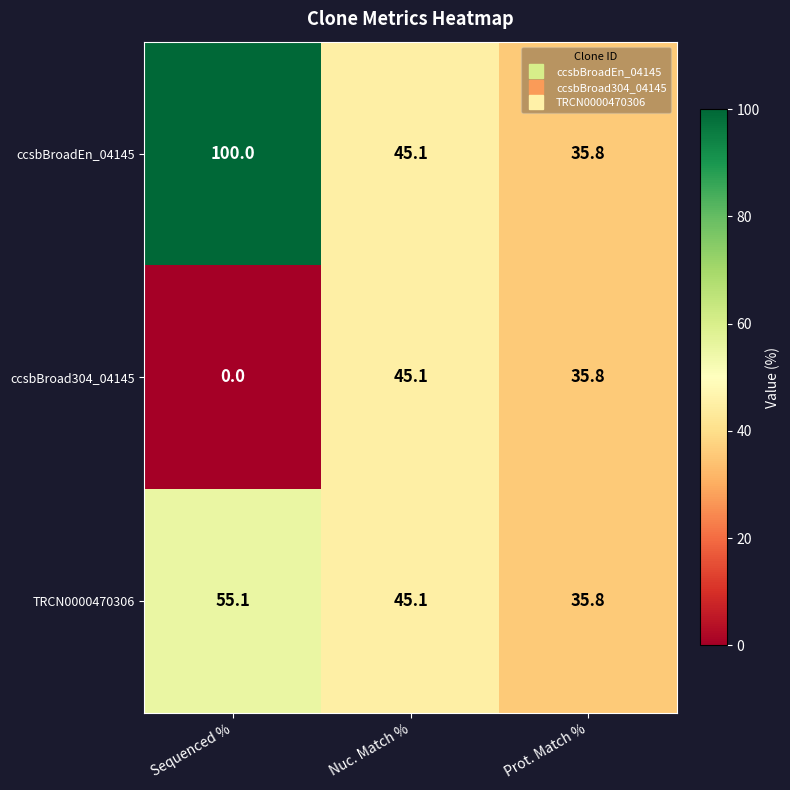

True or false: TRCN0000470306 has a value of 45.1 at Nuc. Match %.

True